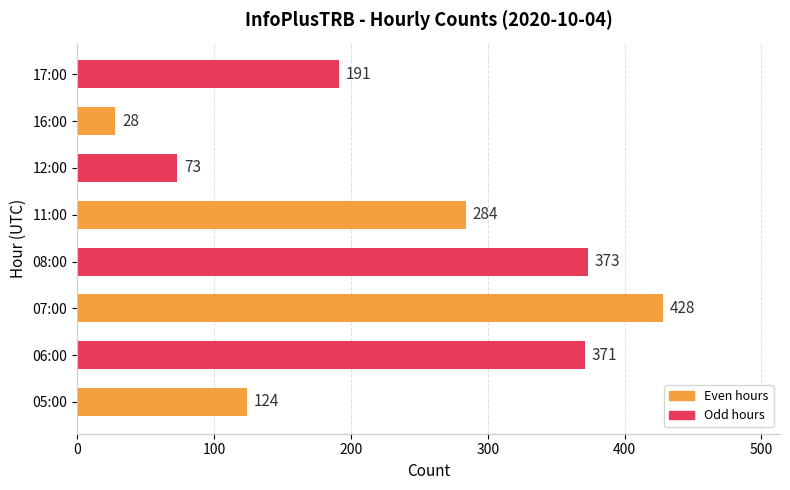

What is the difference between the values at 12:00 and 11:00?

211